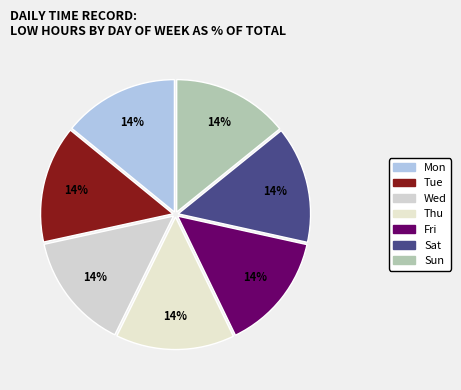

How many segments does this pie chart have?

7